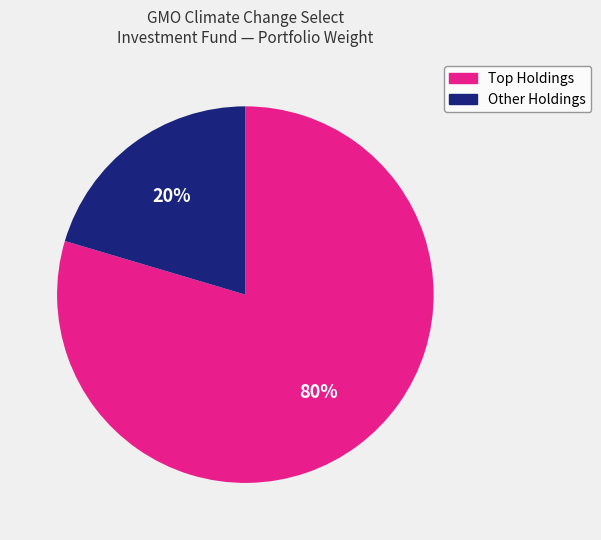

How many segments does this pie chart have?

2